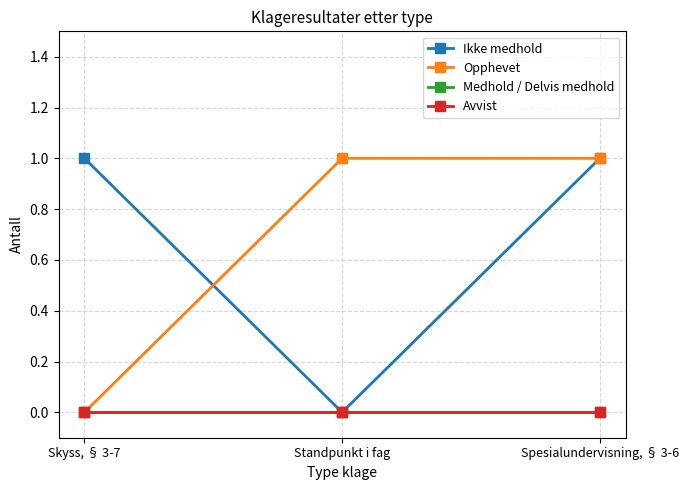

Reading left to right, transcribe all the data shown in this chart.

Ikke medhold: 1	0	1
Opphevet: 0	1	1
Medhold / Delvis medhold: 0	0	0
Avvist: 0	0	0